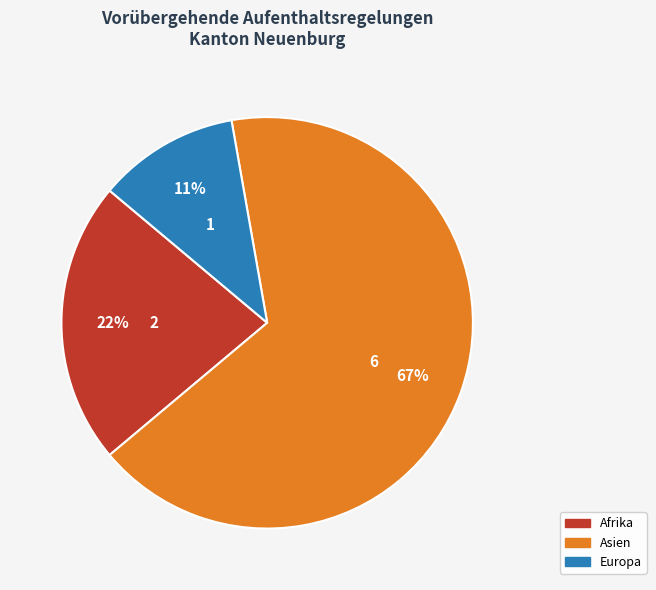

Which slice is the smallest?

Europa